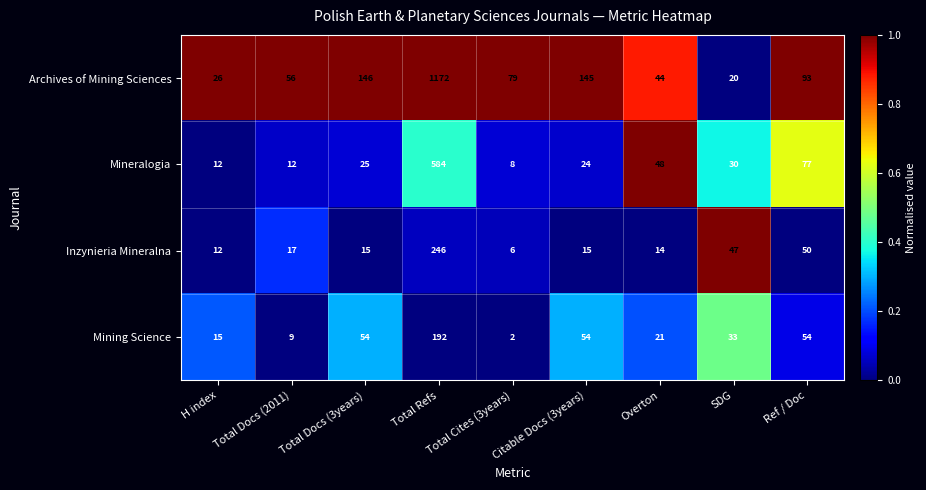

Which series changed the most between H index and SDG?

Inzynieria Mineralna